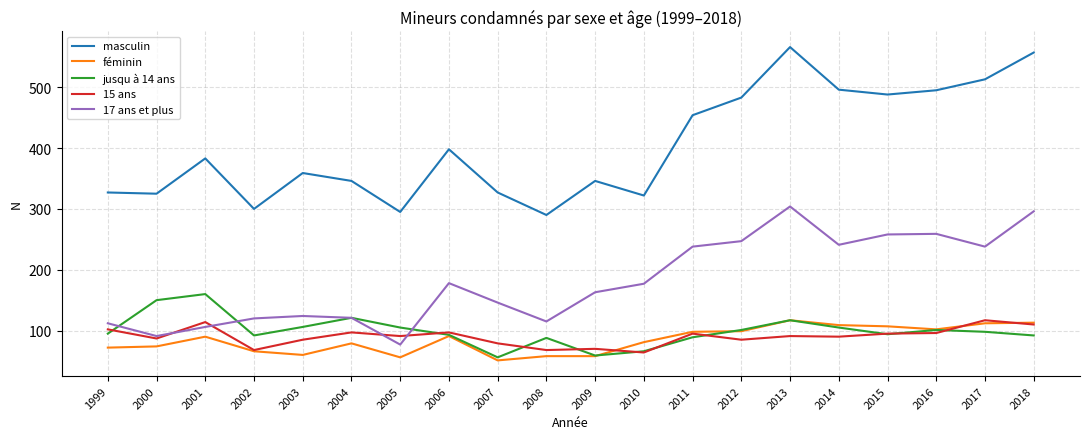

True or false: 17 ans et plus and masculin intersect in this chart.

False